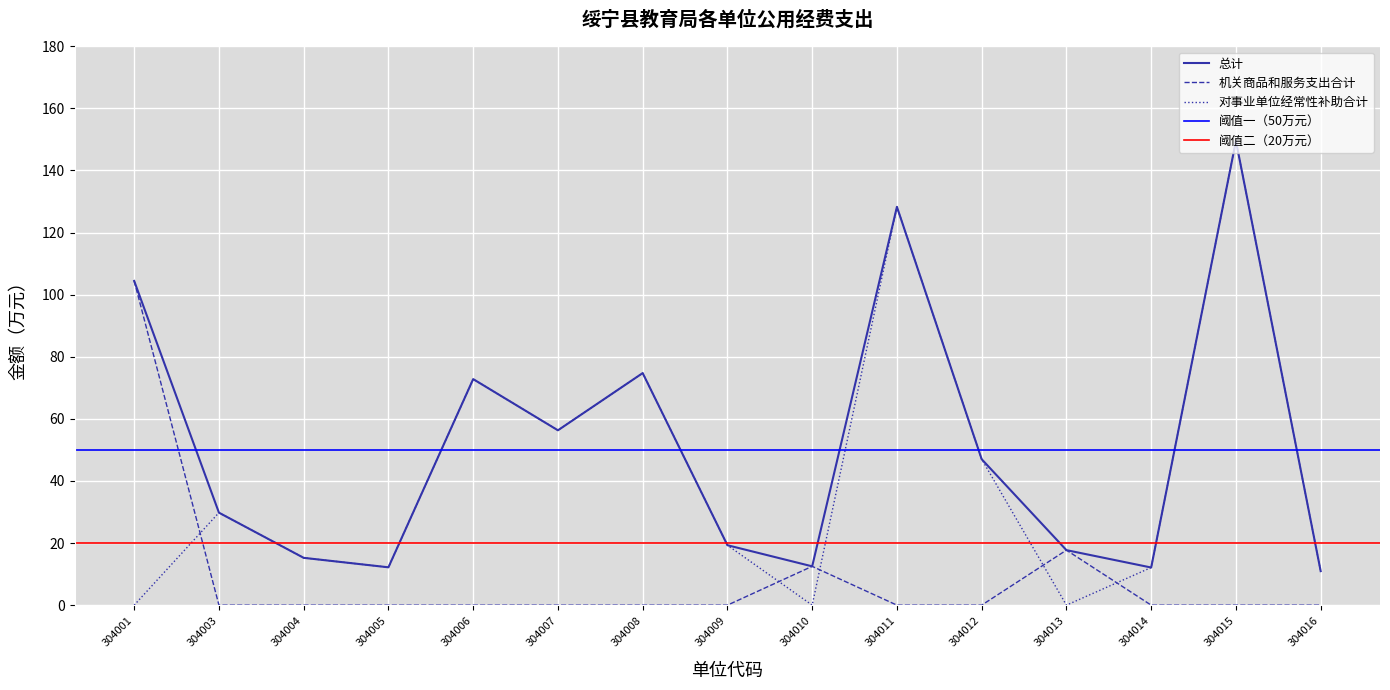

The value of 机关商品和服务支出合计 at 304005 is 0.0. True or false?

True